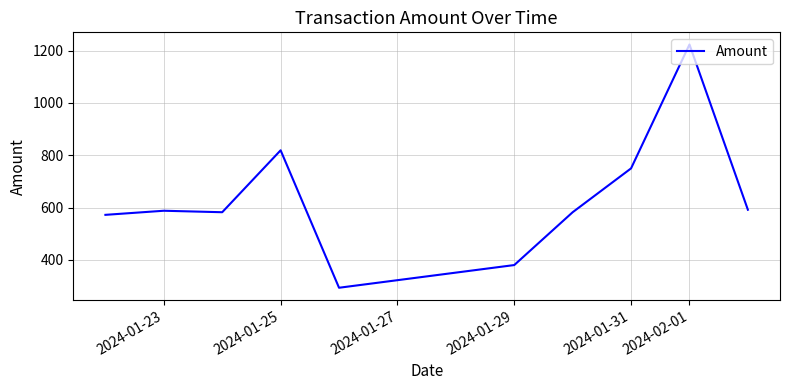

What is the greatest value displayed?

1223.3